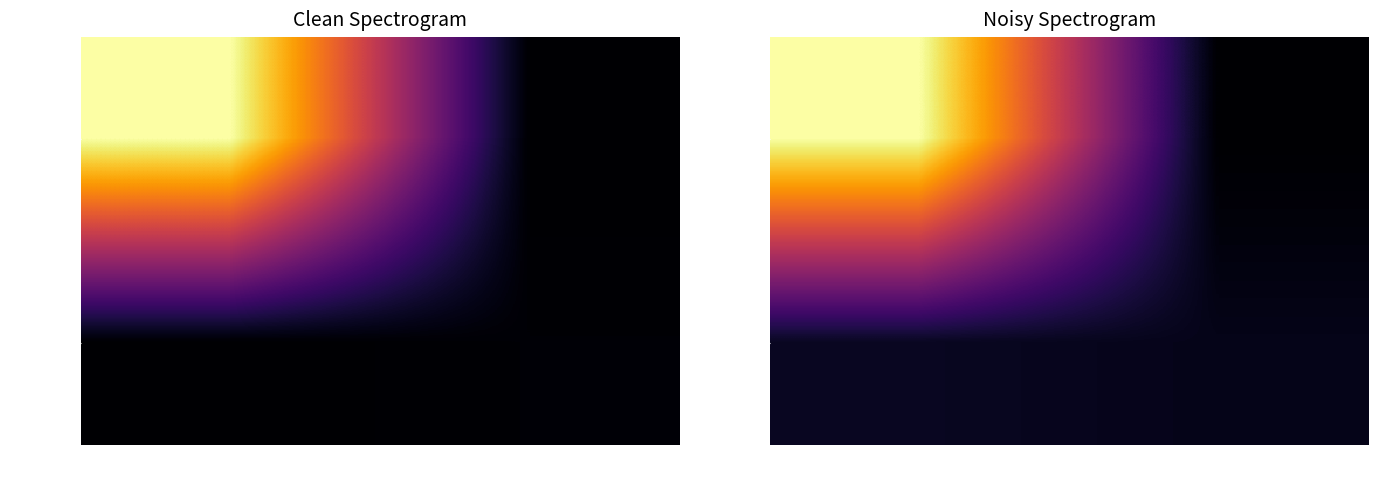

What is the difference between the maximum and minimum values in the 31203d25… series?

912.7